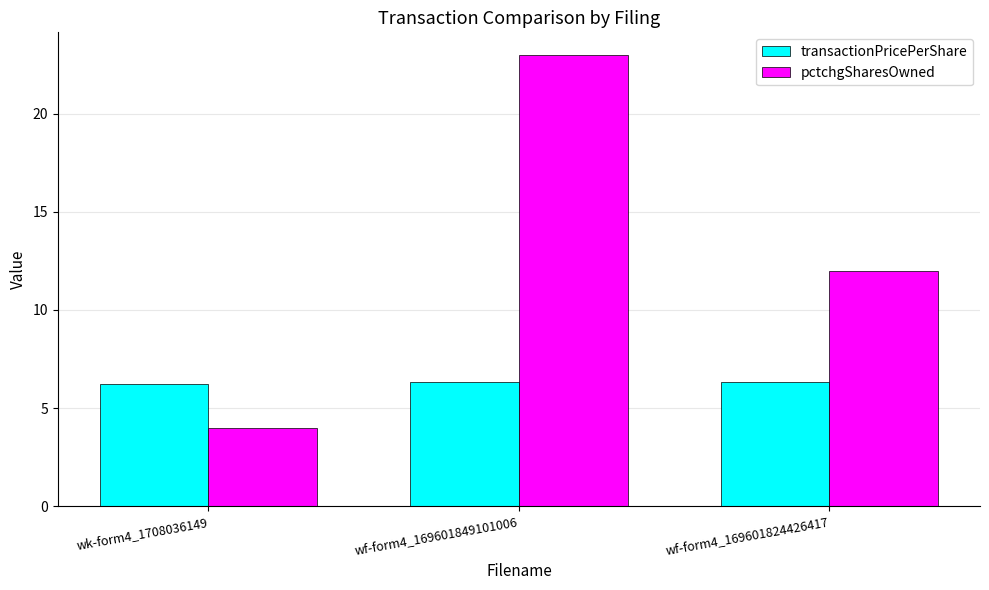

Which series has the widest spread of values?

pctchgSharesOwned